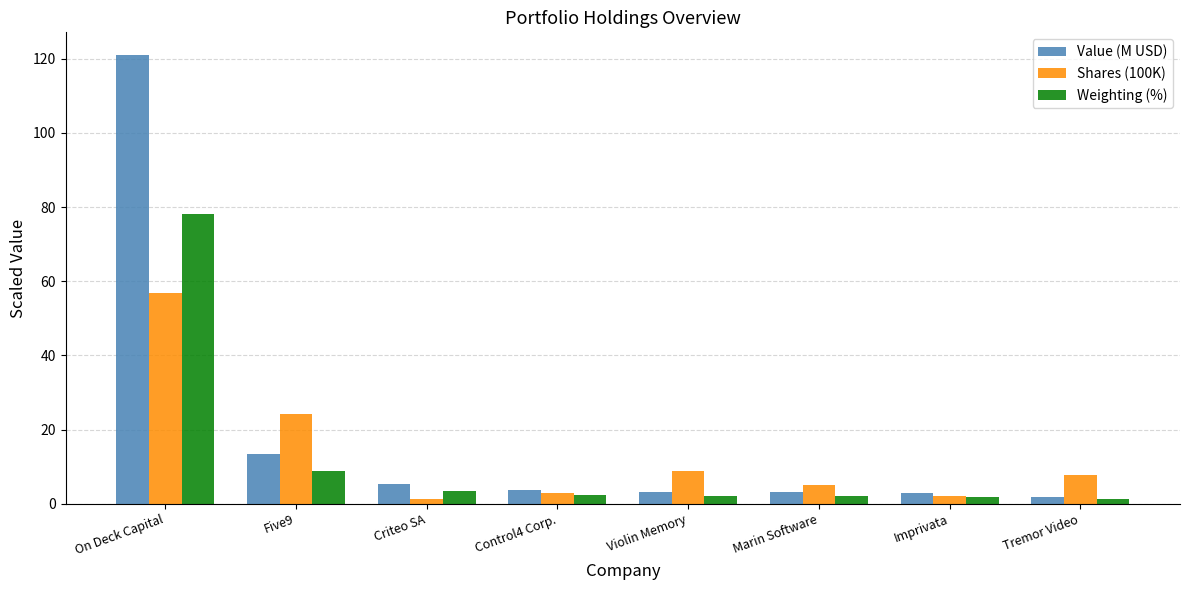

What is the label of the 2nd bar from the right?

Imprivata